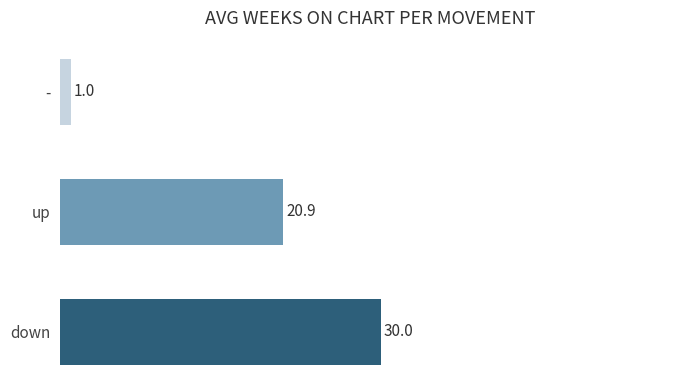

What is the minimum value shown in the chart?

1.0